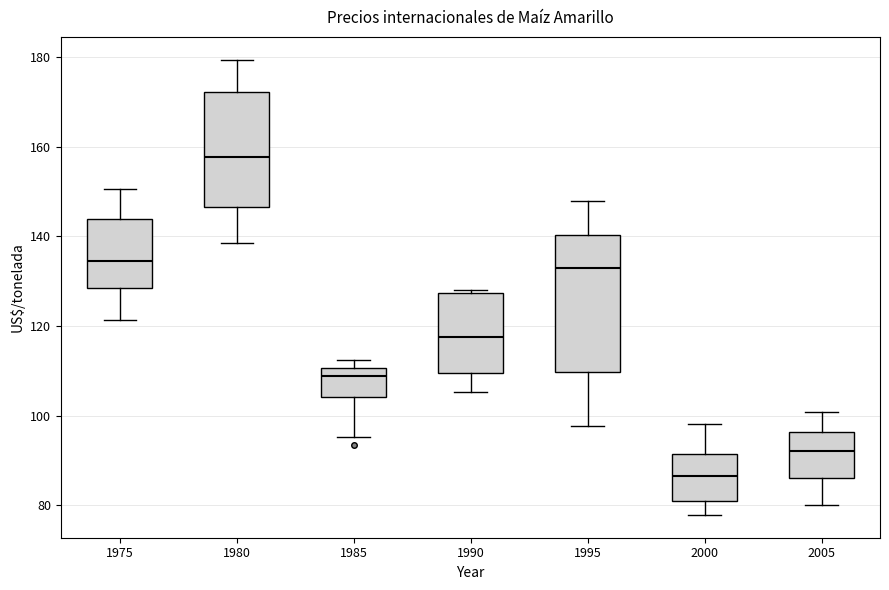

Where does the upper whisker of the box at x = 2000 end on the y-axis? The values are not printed on the chart, so give them approximately, as read against the axis.

98